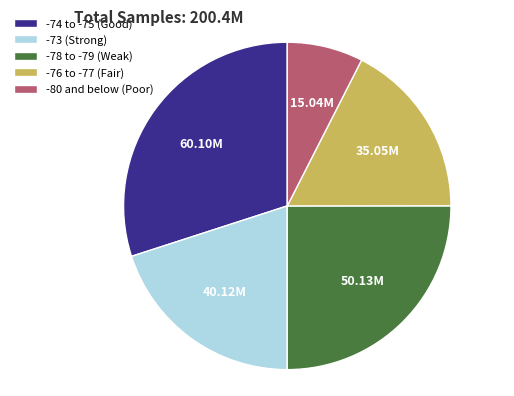

Does -76 to -77 (Fair) account for over 50% of the chart?

No